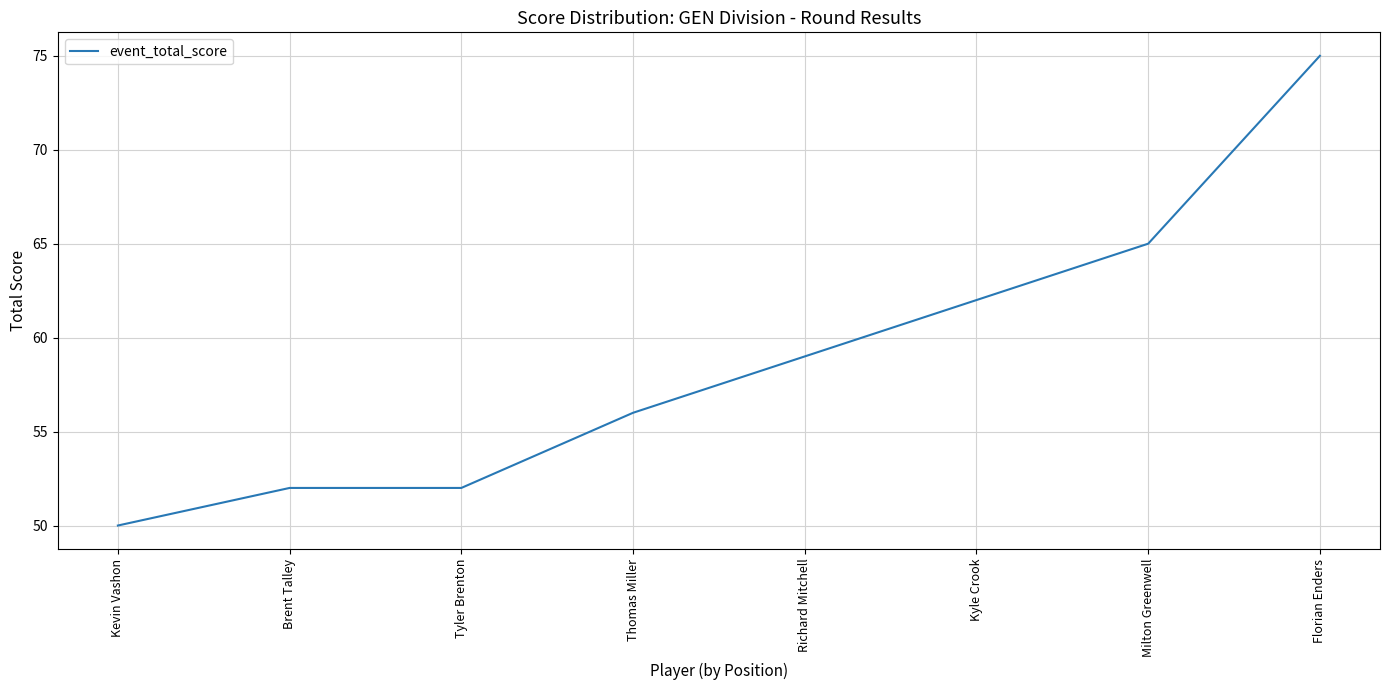

What is the difference between the maximum and minimum values?

25